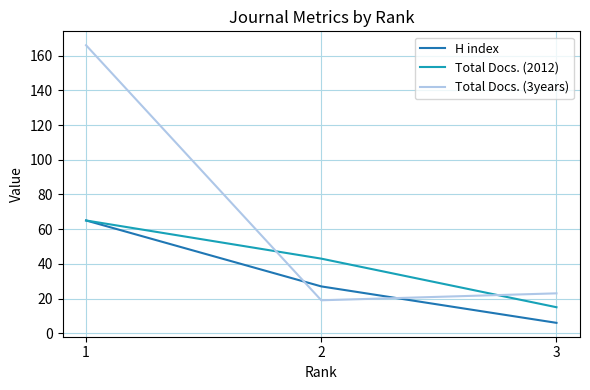

Which series has the widest spread of values?

Total Docs. (3years)